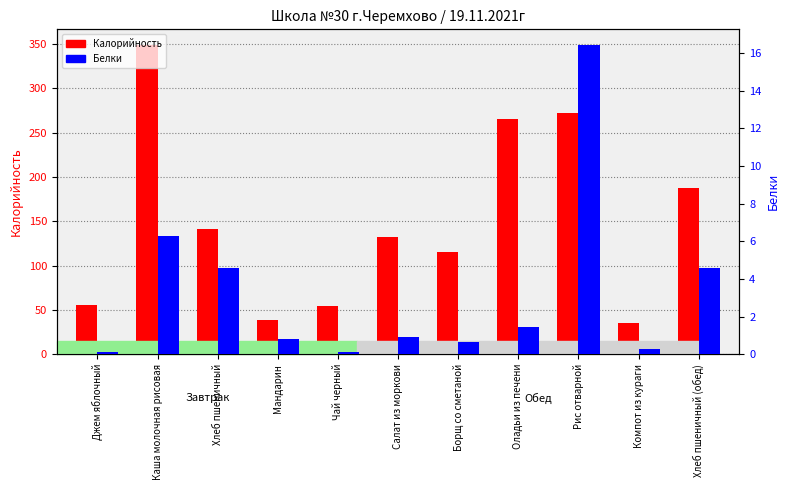

Are the bars grouped side by side (vs. stacked)?

Yes